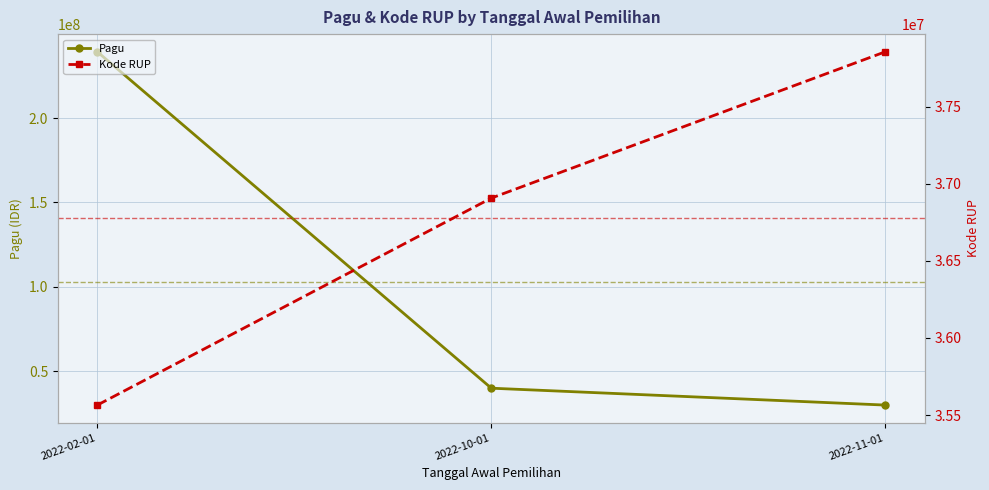

What is the greatest value displayed?

239234000.0